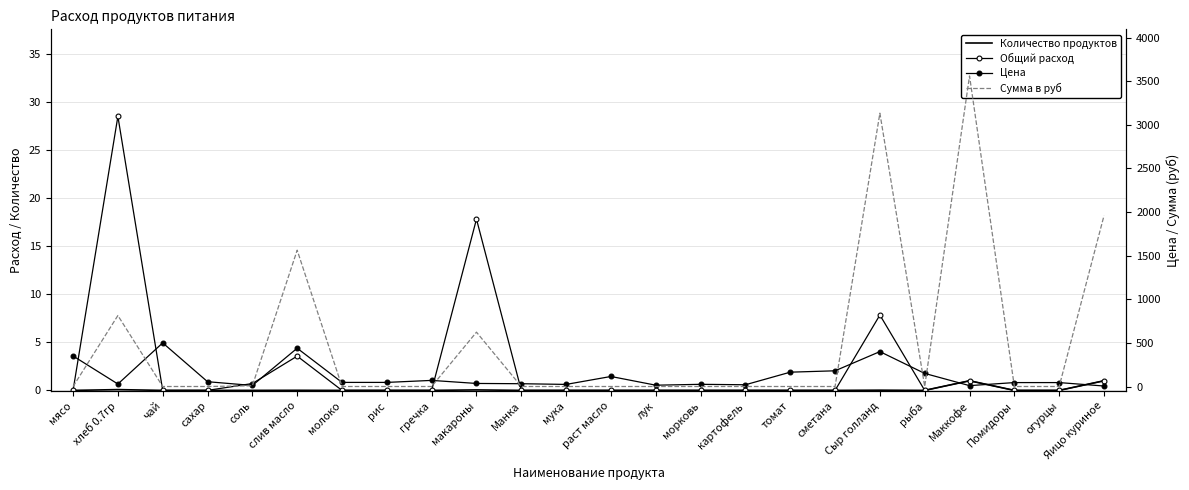

What is the total value across all series at соль?

21.3